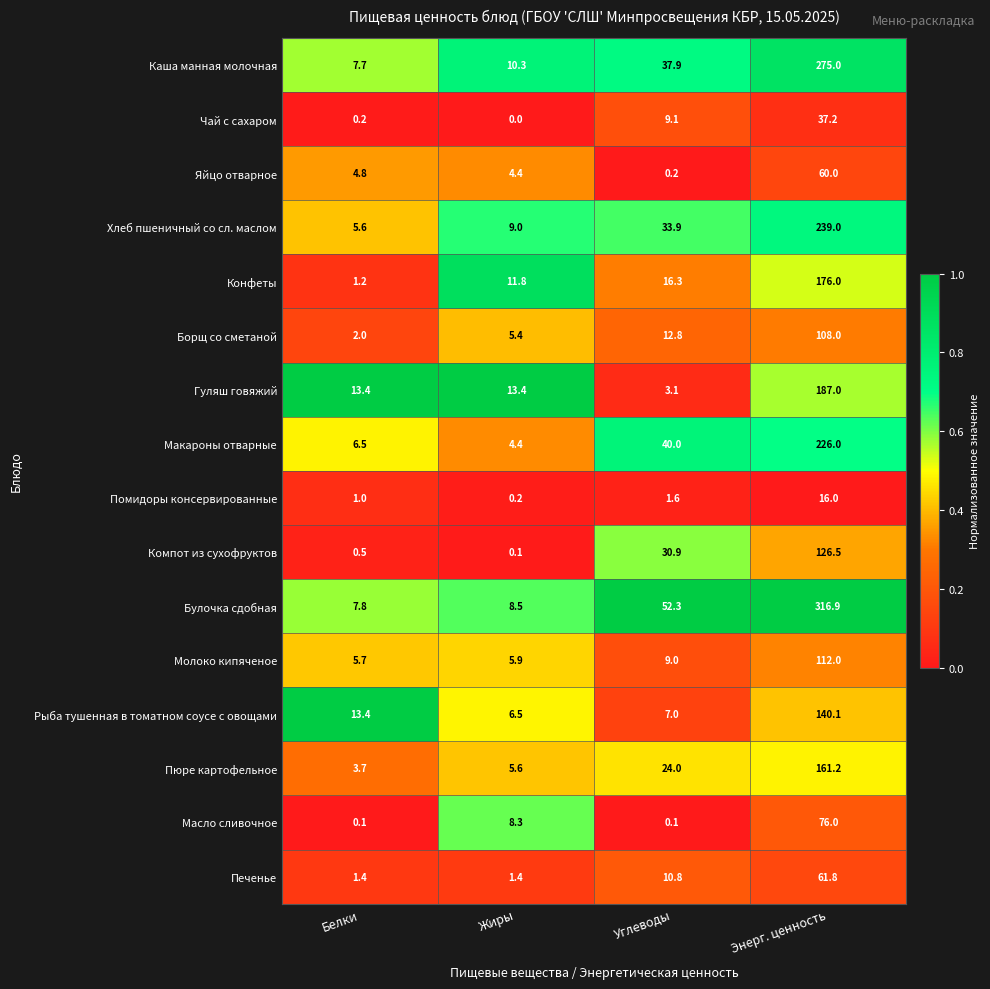

At which category is the sum across all series the highest?

Энерг. ценность